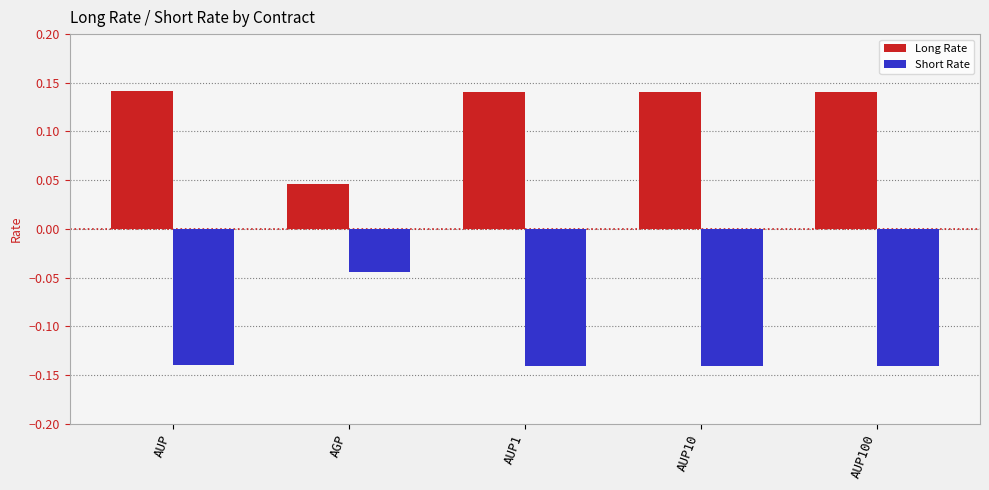

At how many categories does at least one series exceed 0?

5